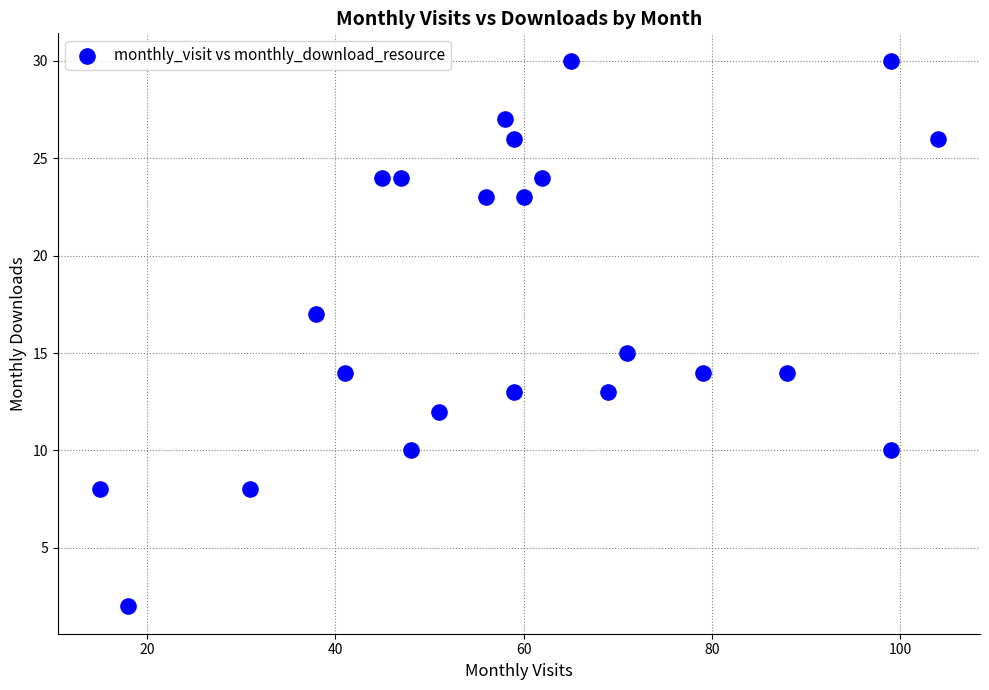

What is the range of X values (max minus min)?

89